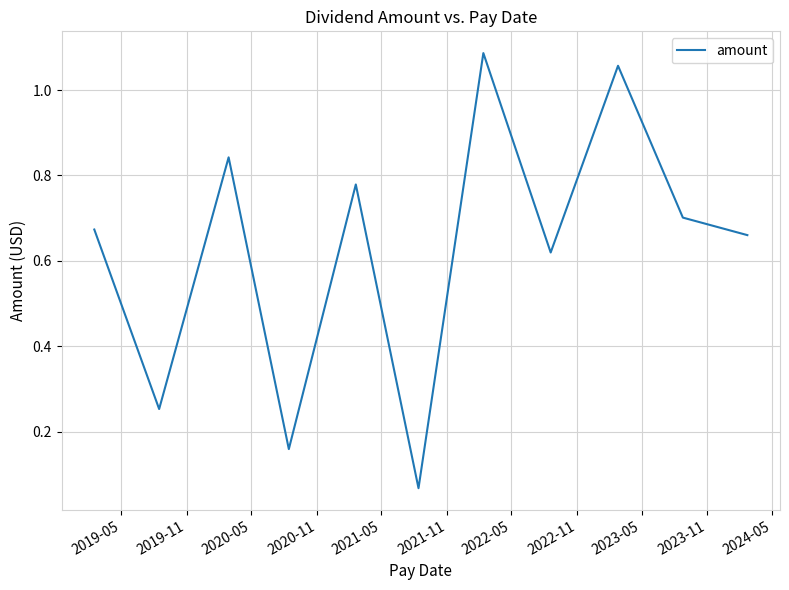

What is the difference between the maximum and minimum values?

1.0